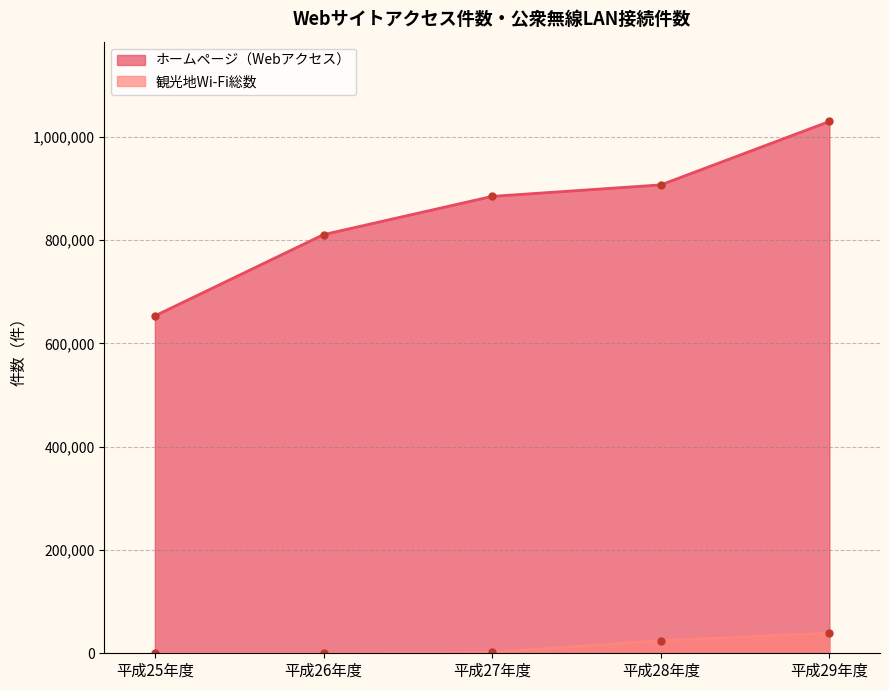

What is the average value of the ホームページ（Webアクセス） series?

856831